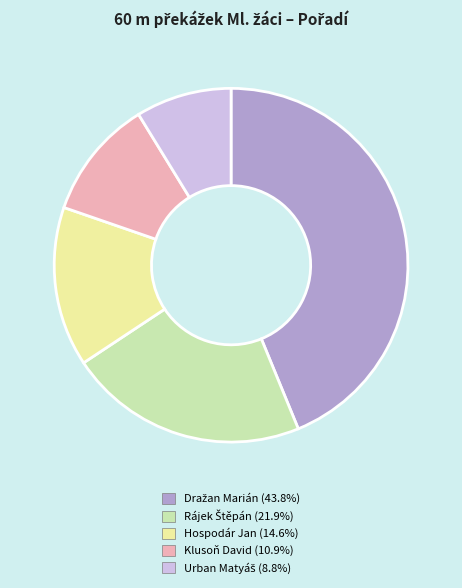

Is there a majority slice in this chart?

No